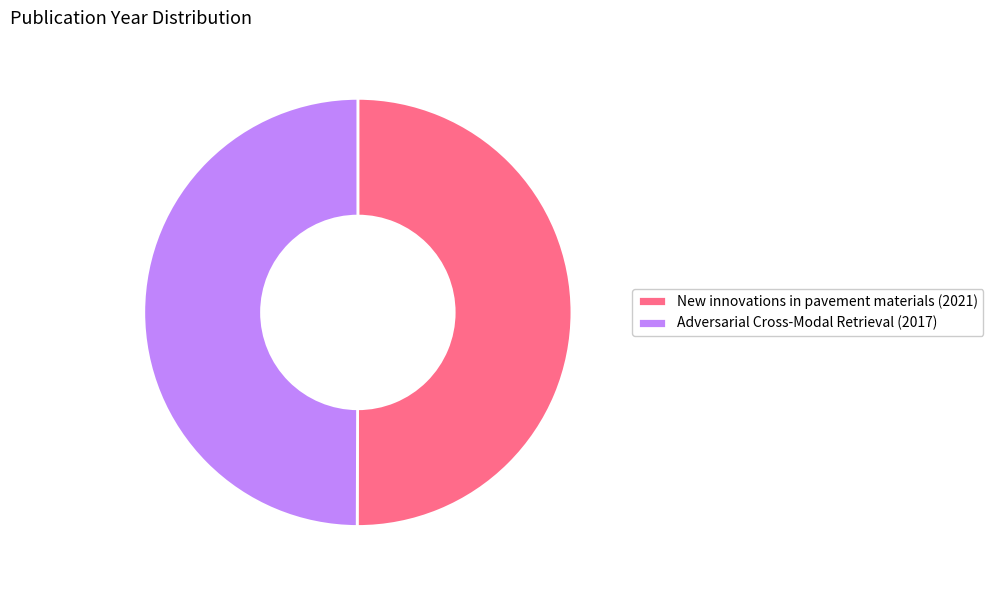

The New innovations in pavement materials (2021) slice represents 50% of the pie. True or false?

True